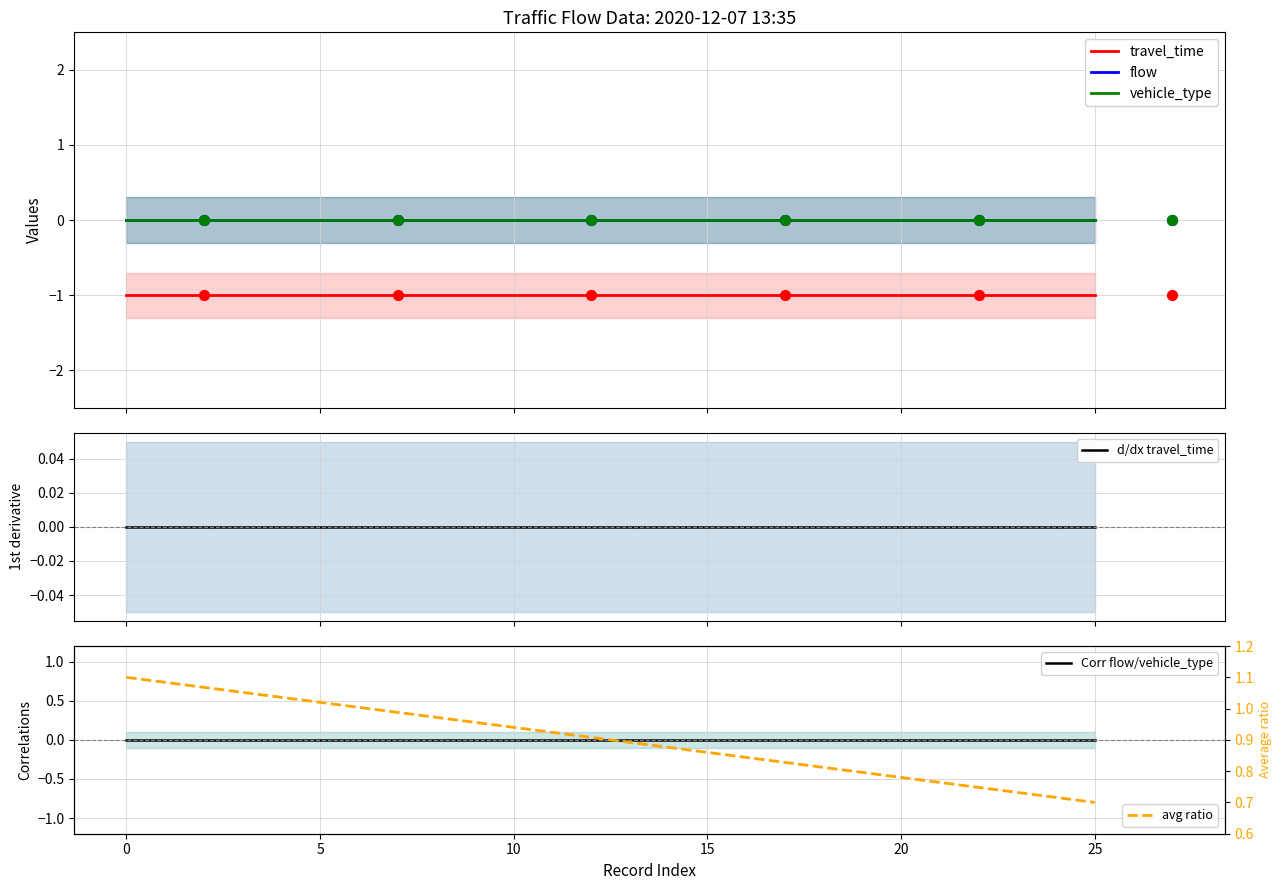

At how many categories does at least one series exceed 0?

26